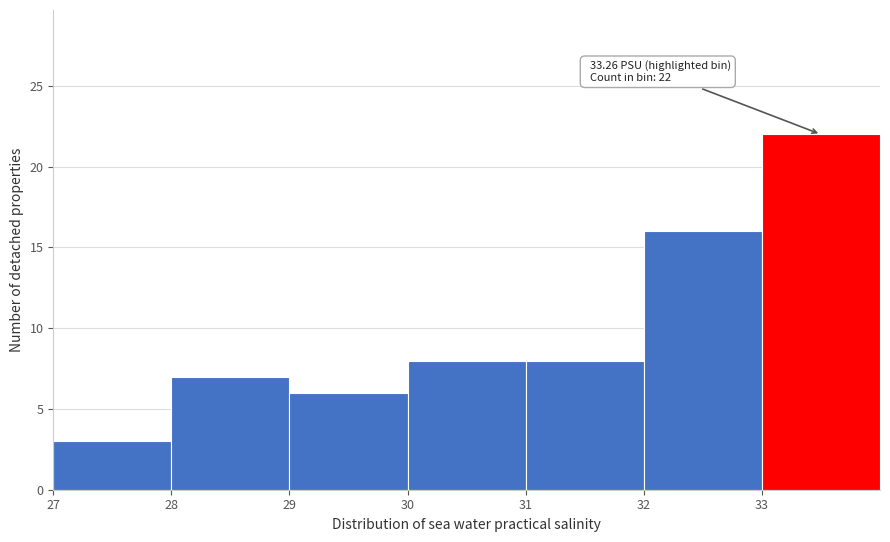

Over which range of the x-axis is the bar tallest?

33 to 34